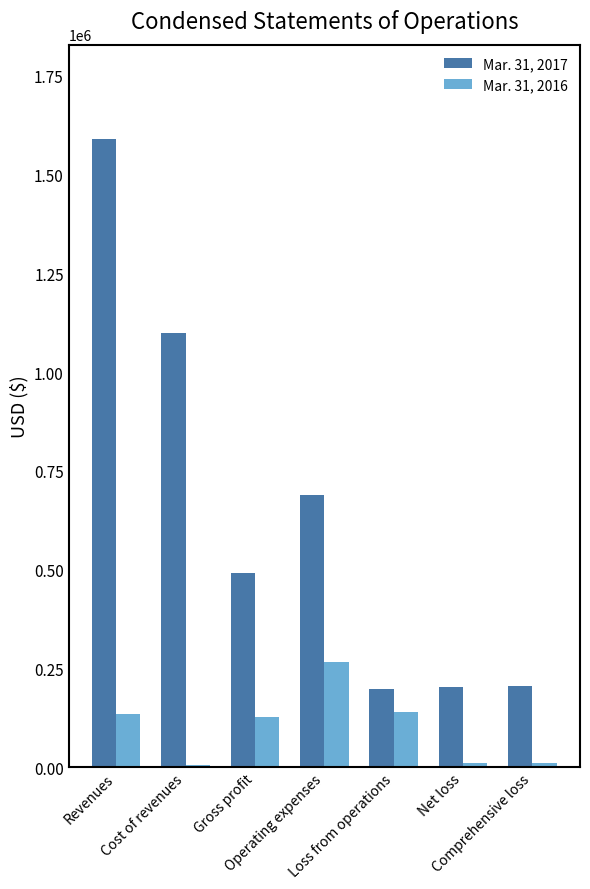

Between Loss from operations and Comprehensive loss, which series saw the biggest shift?

Mar. 31, 2016